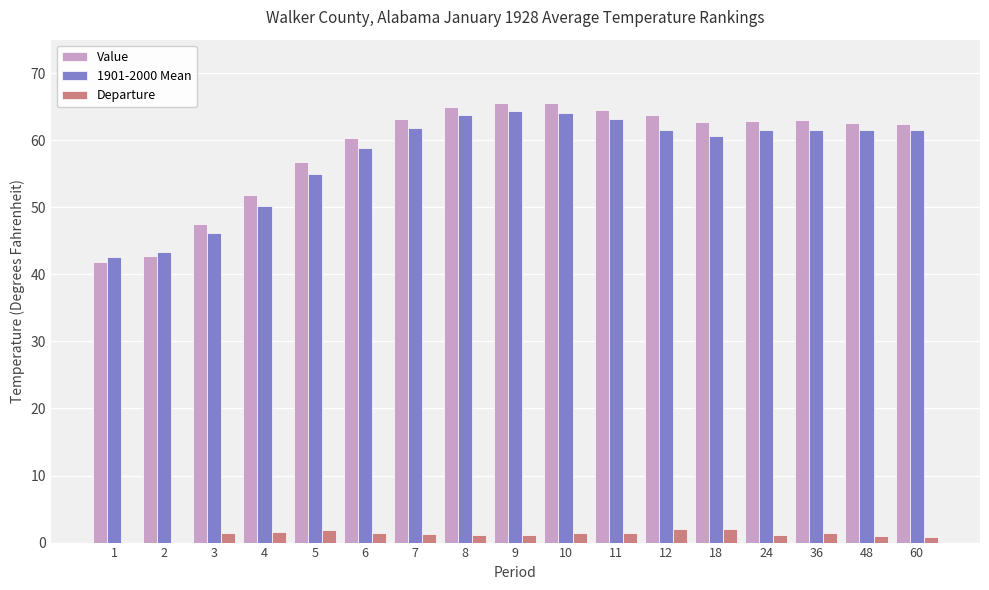

The Value series shows 63.0 at 36. True or false?

True